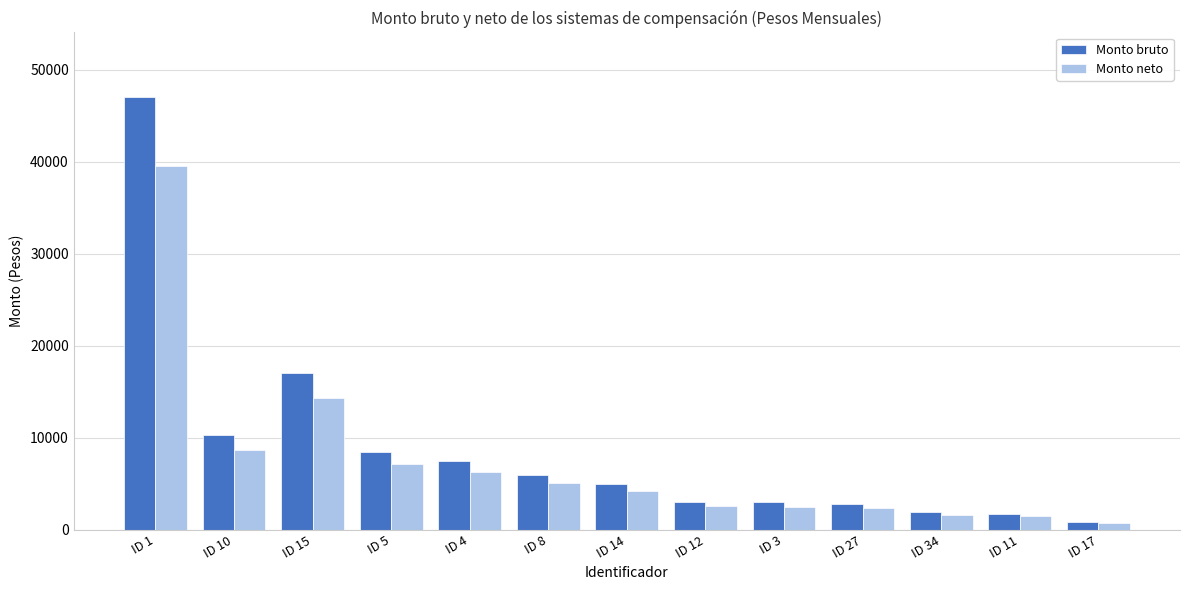

What is the maximum value for Monto neto?

39480.0